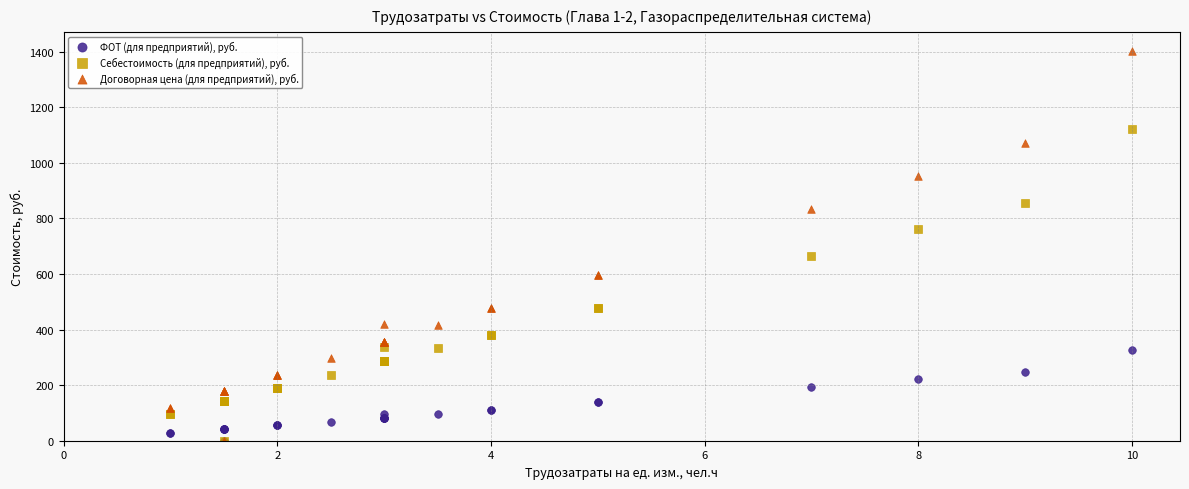

What are all the series names shown in the legend?

ФОТ (для предприятий), руб., Себестоимость (для предприятий), руб., Договорная цена (для предприятий), руб.